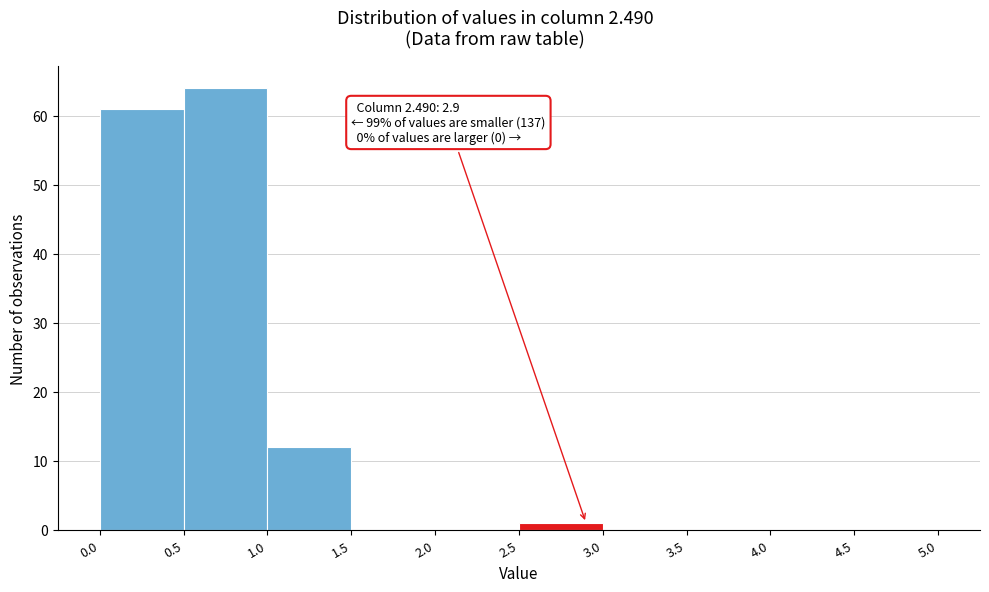

Over which range of the x-axis is the bar tallest?

0.5 to 1.0